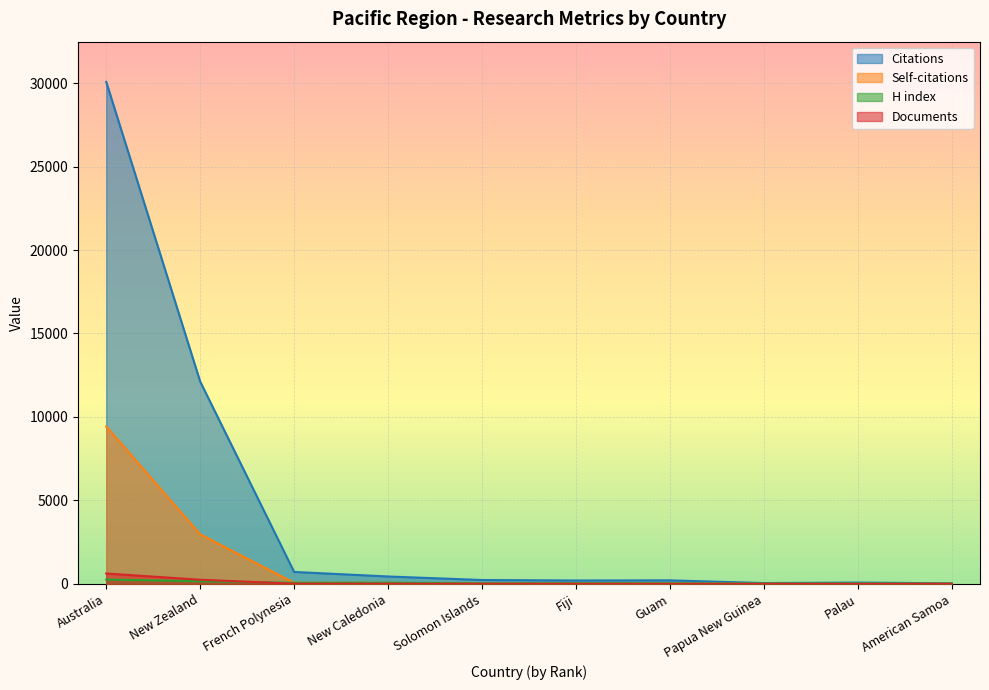

The H index series shows 31 at Palau. True or false?

True